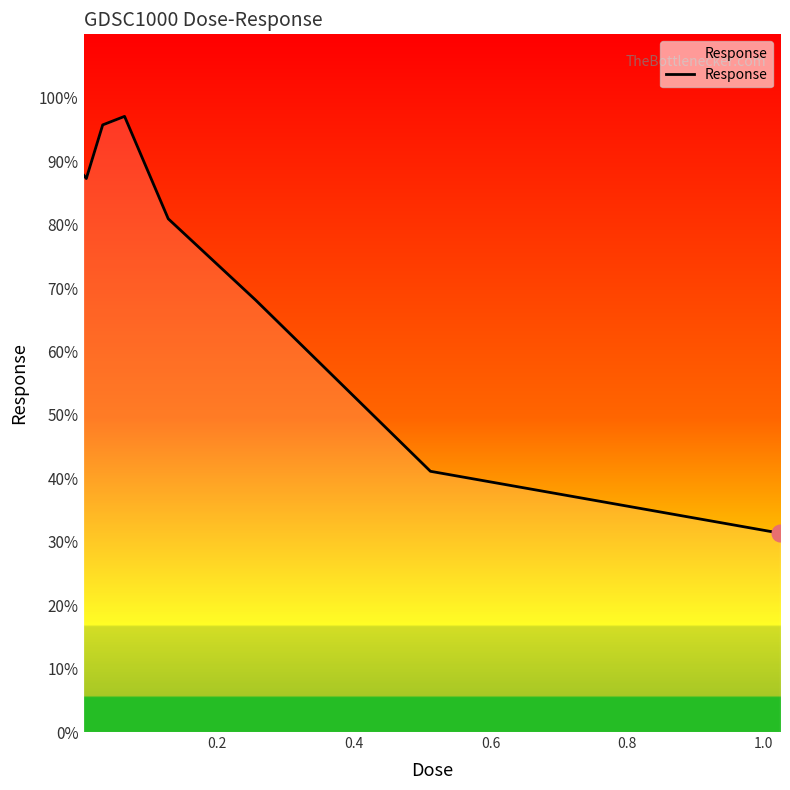

Reading right to left, transcribe all the data shown in this chart.

31.4	41.1	68.1	80.9	97.1	95.7	90.1	87.3	87.8